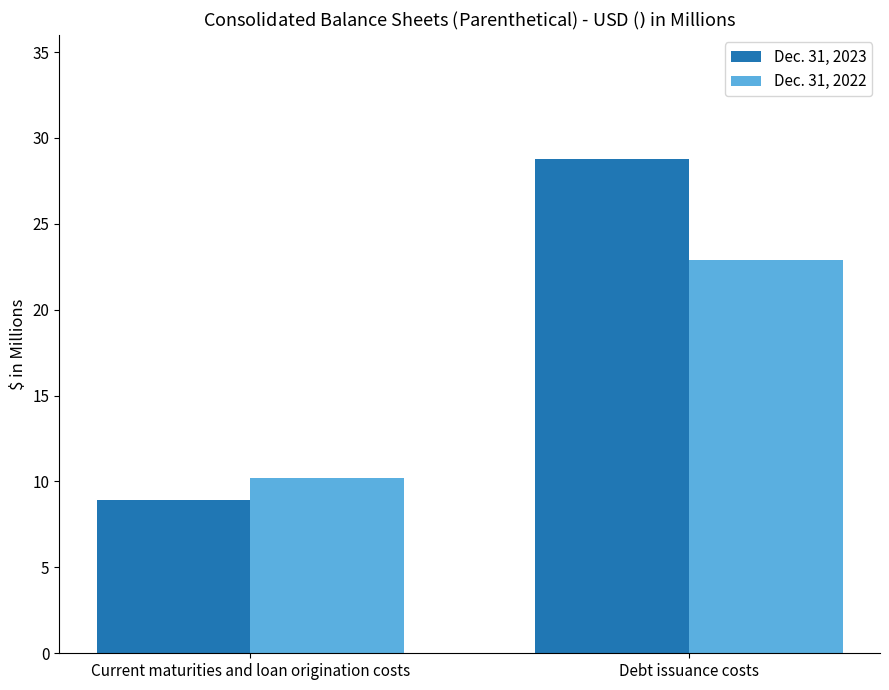

How many groups of bars are there?

2